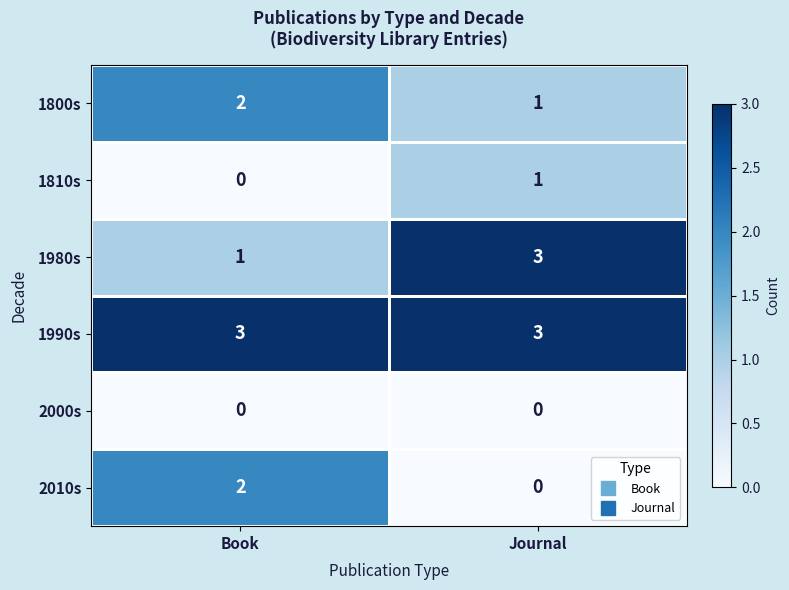

At how many categories does at least one series exceed 1?

2